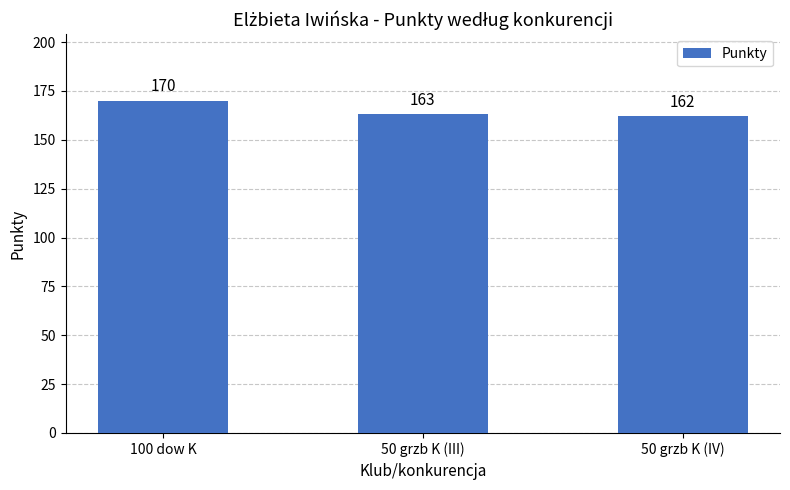

At which label does the data first exceed 163?

100 dow K